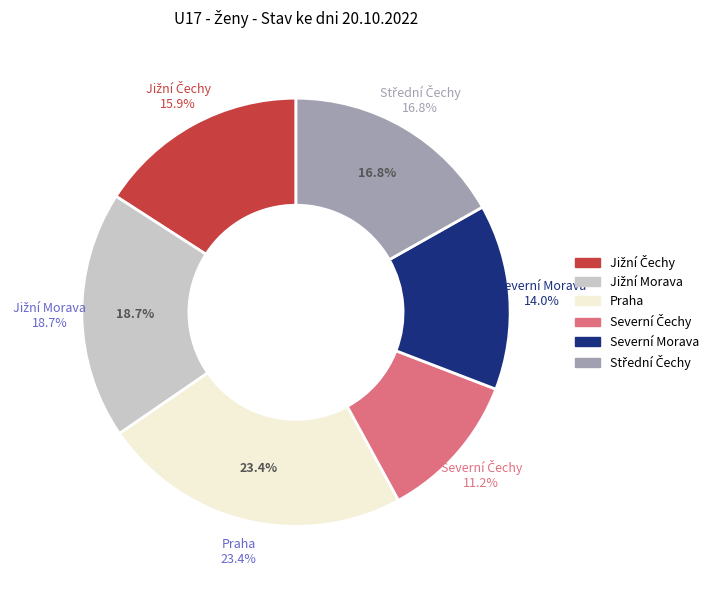

How many segments does this pie chart have?

6